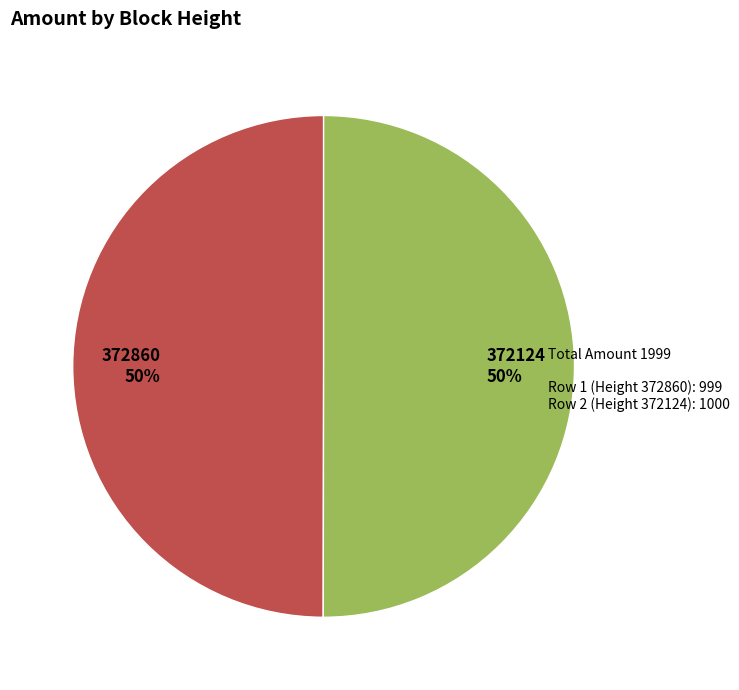

The 372124 slice represents 55% of the pie. True or false?

False